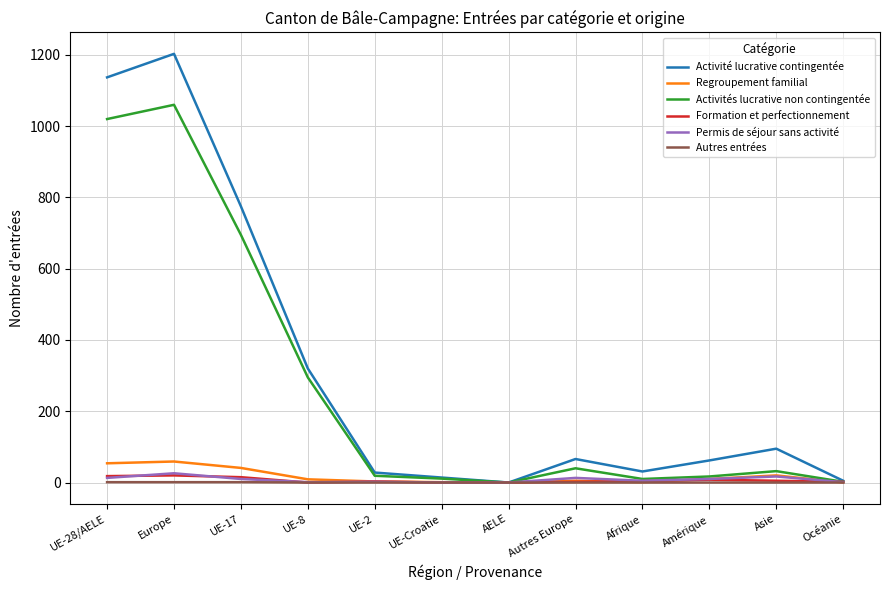

At how many categories does at least one series exceed 444?

3